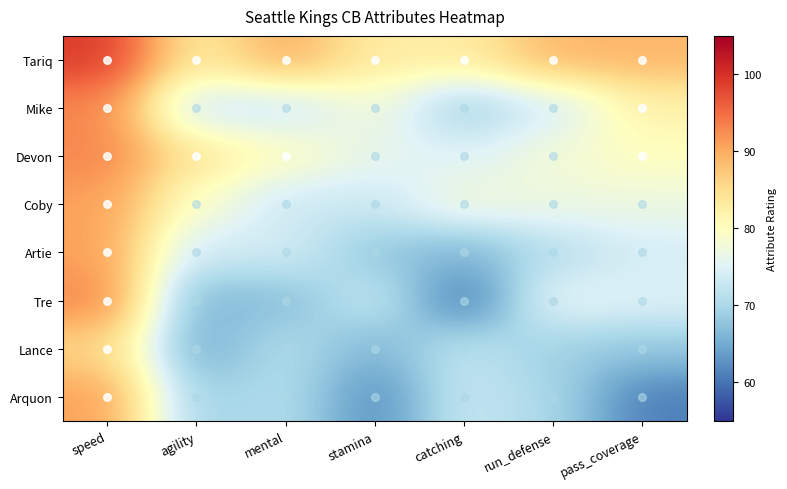

What is the total value across all series at agility?

592